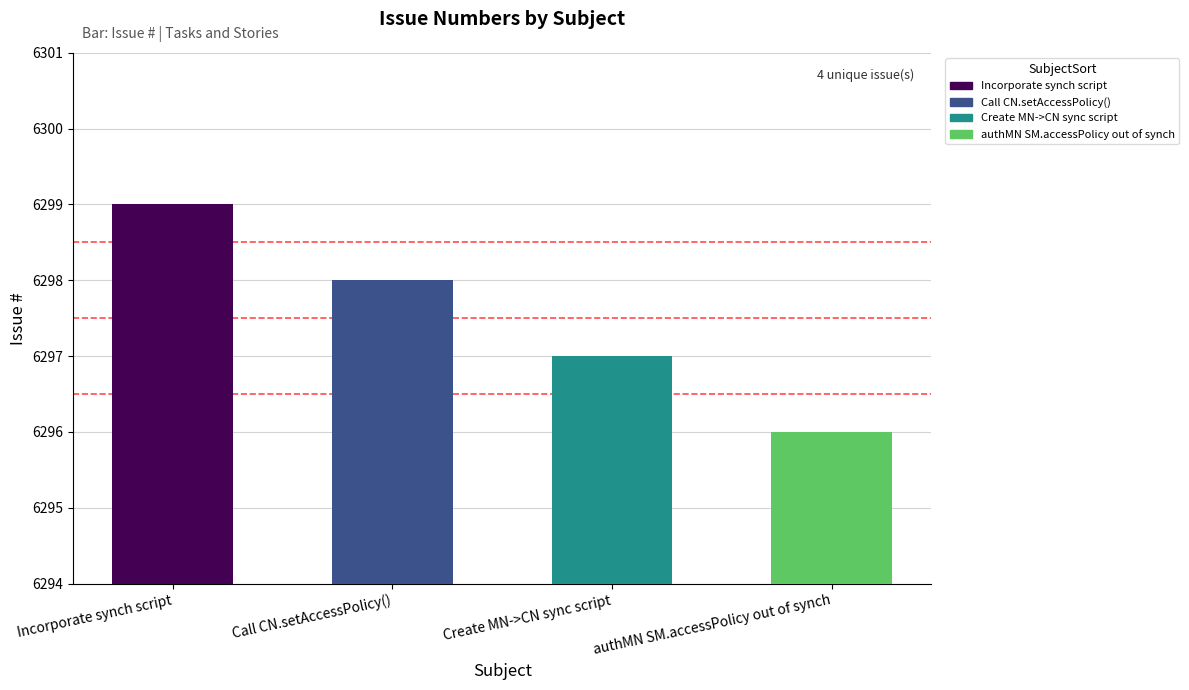

Which category has the highest value across all series?

Incorporate synch script